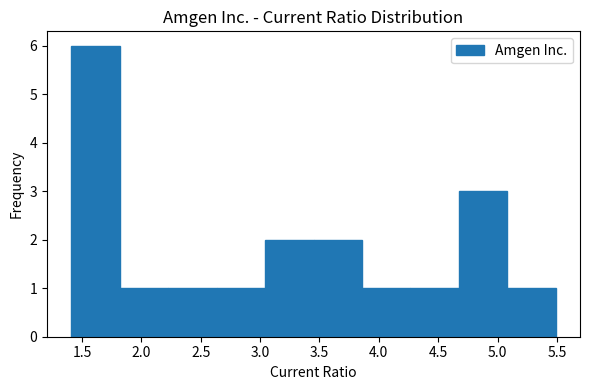

Reading left to right, transcribe this chart: for each bar, give the range it covers on the x-axis and its height. Neither the bar edges nor the heights are printed on the chart, so give them approximately, as read against the axes.

1.40 to 1.80: 6
1.80 to 2.25: 1
2.25 to 2.65: 1
2.65 to 3.05: 1
3.05 to 3.45: 2
3.45 to 3.85: 2
3.85 to 4.25: 1
4.25 to 4.65: 1
4.65 to 5.10: 3
5.10 to 5.50: 1